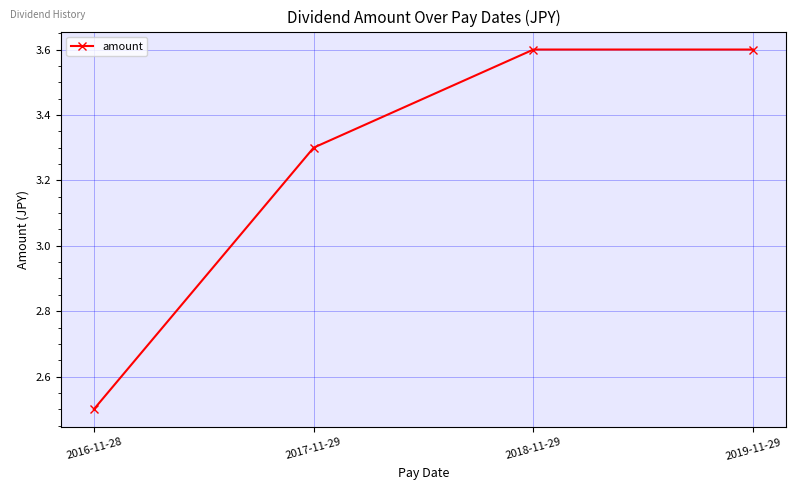

True or false: there are more than 2 points higher than both neighbors.

False